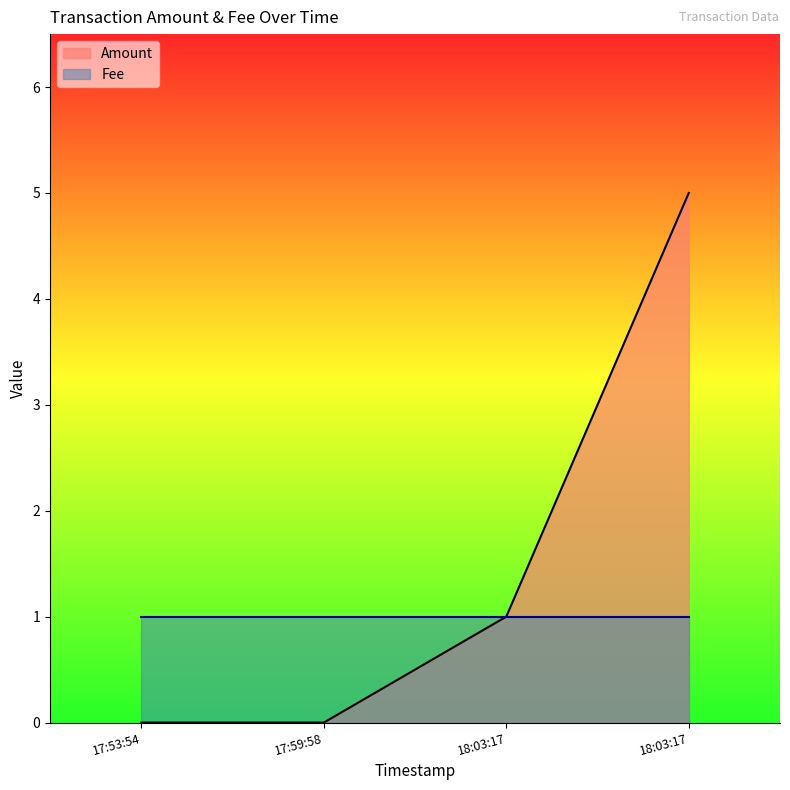

What value does the data have at 18:03:17?

5